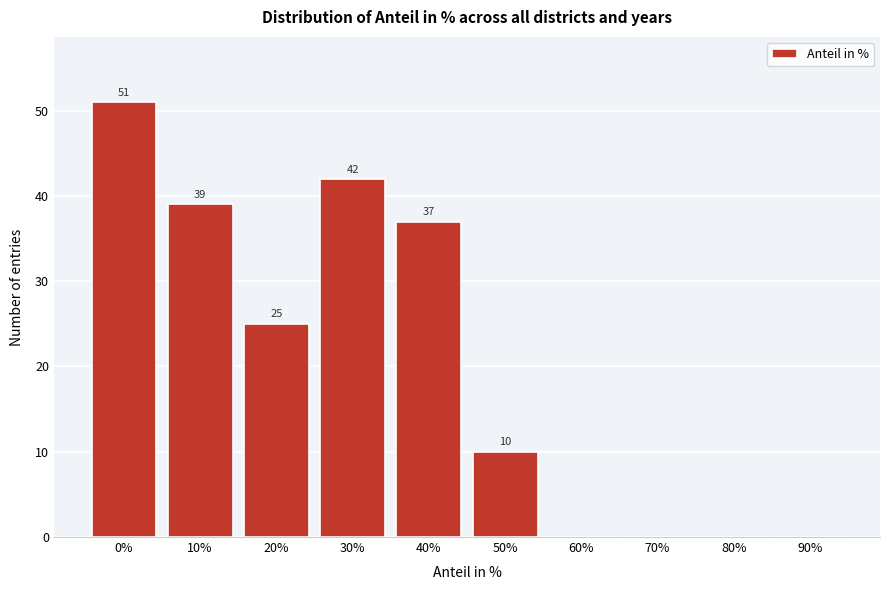

Reading left to right, list all the values displayed in this chart.

0%=51	10%=39	20%=25	30%=42	40%=37	50%=10	60%=0	70%=0	80%=0	90%=0